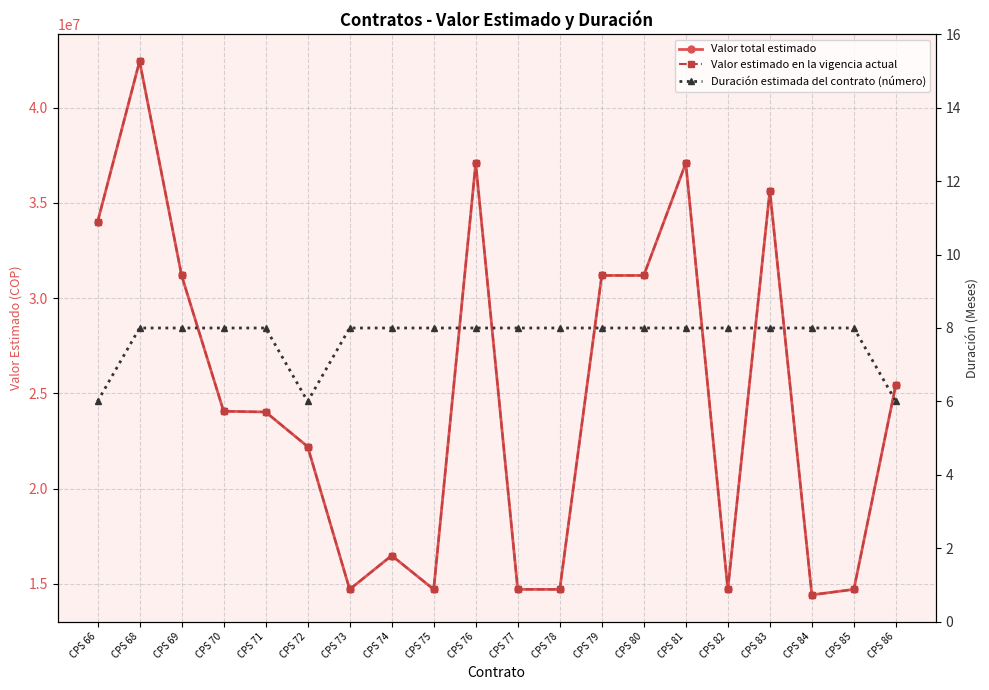

How many lines are shown in the chart?

3